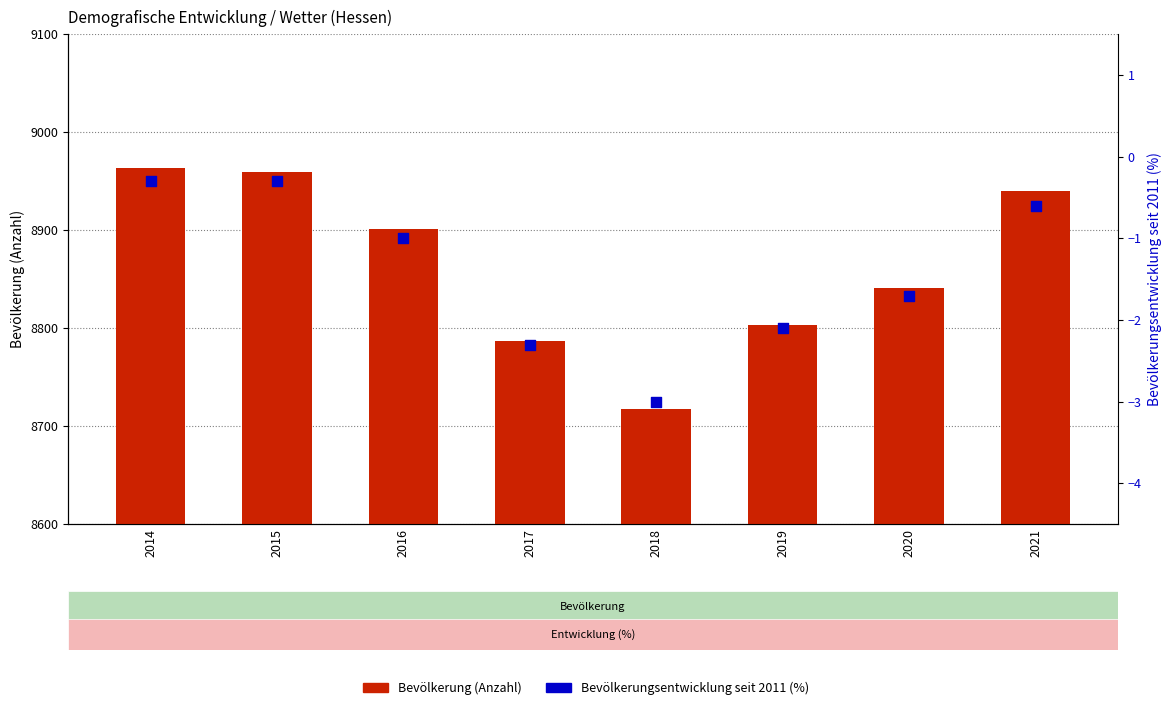

What are all the series names shown in the legend?

Bevölkerung (Anzahl), Bevölkerungsentwicklung seit 2011 (%)